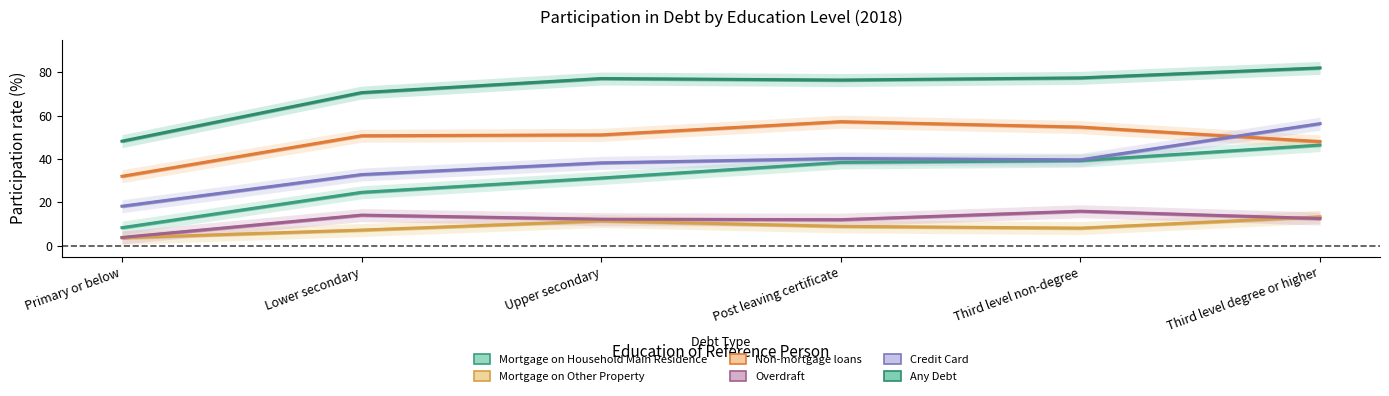

Is it true that Non-mortgage loans equals 13.7 at Third level non-degree?

False